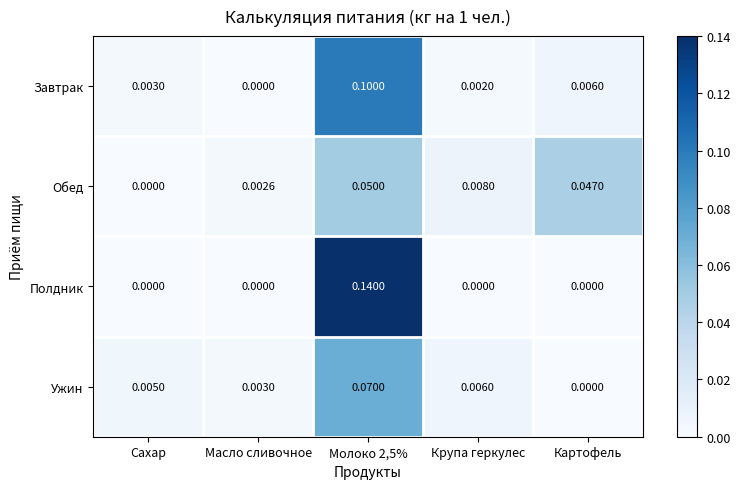

Between Сахар and Молоко 2,5%, which series saw the biggest shift?

Полдник